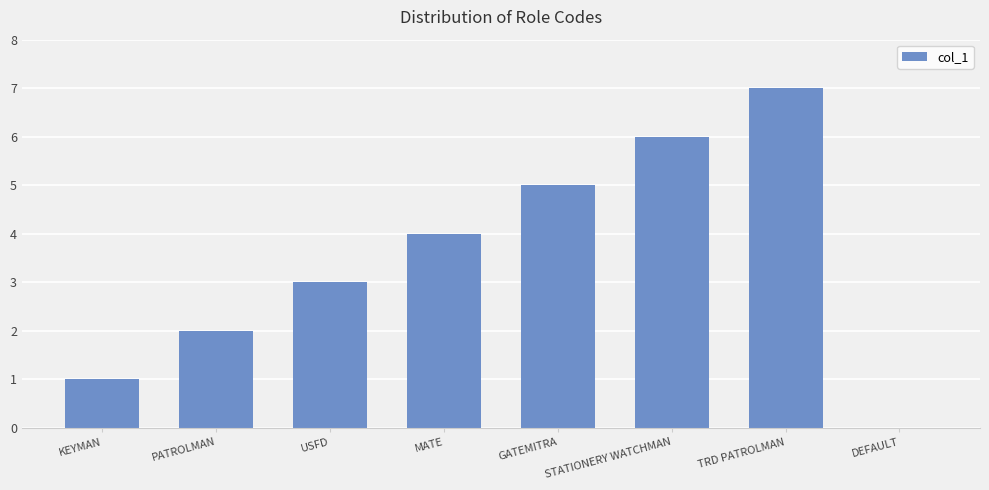

What is the change in value from MATE to TRD PATROLMAN?

+3